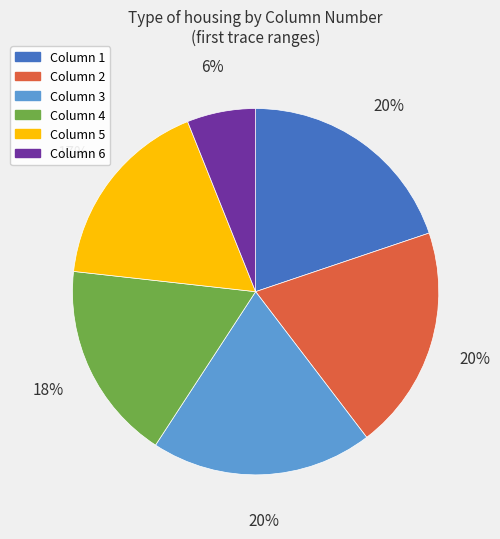

Is there a majority slice in this chart?

No